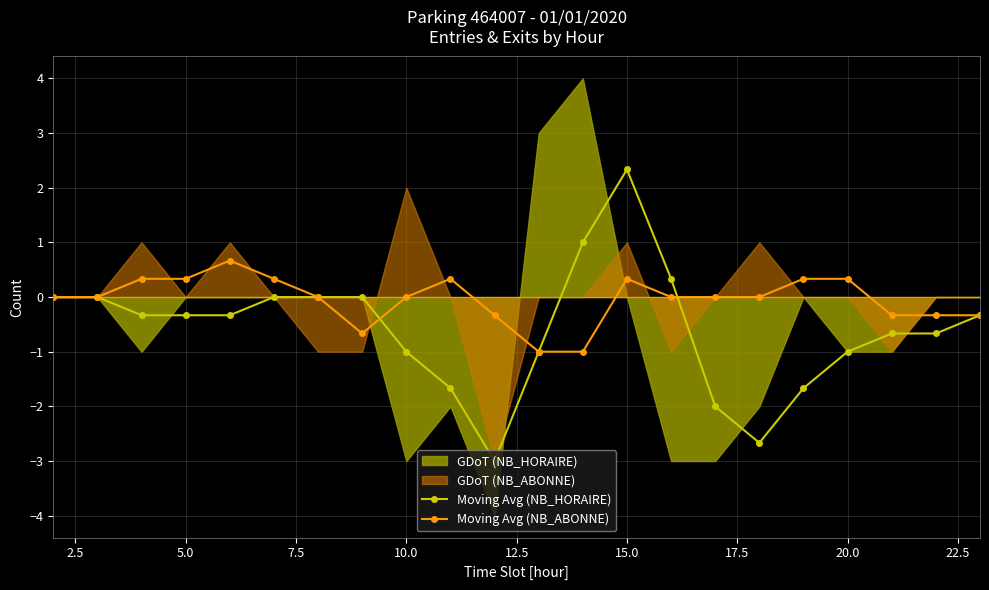

Does the chart have visible grid lines?

Yes